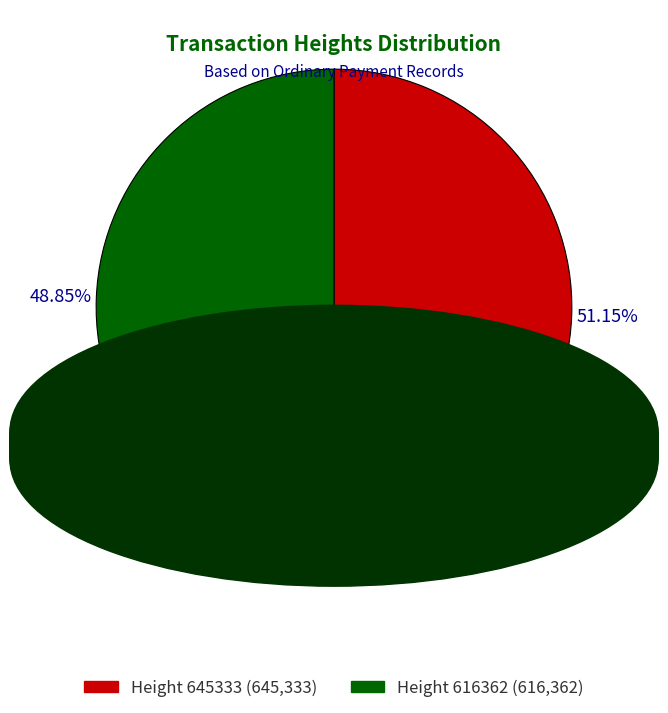

Is there a majority slice in this chart?

Yes